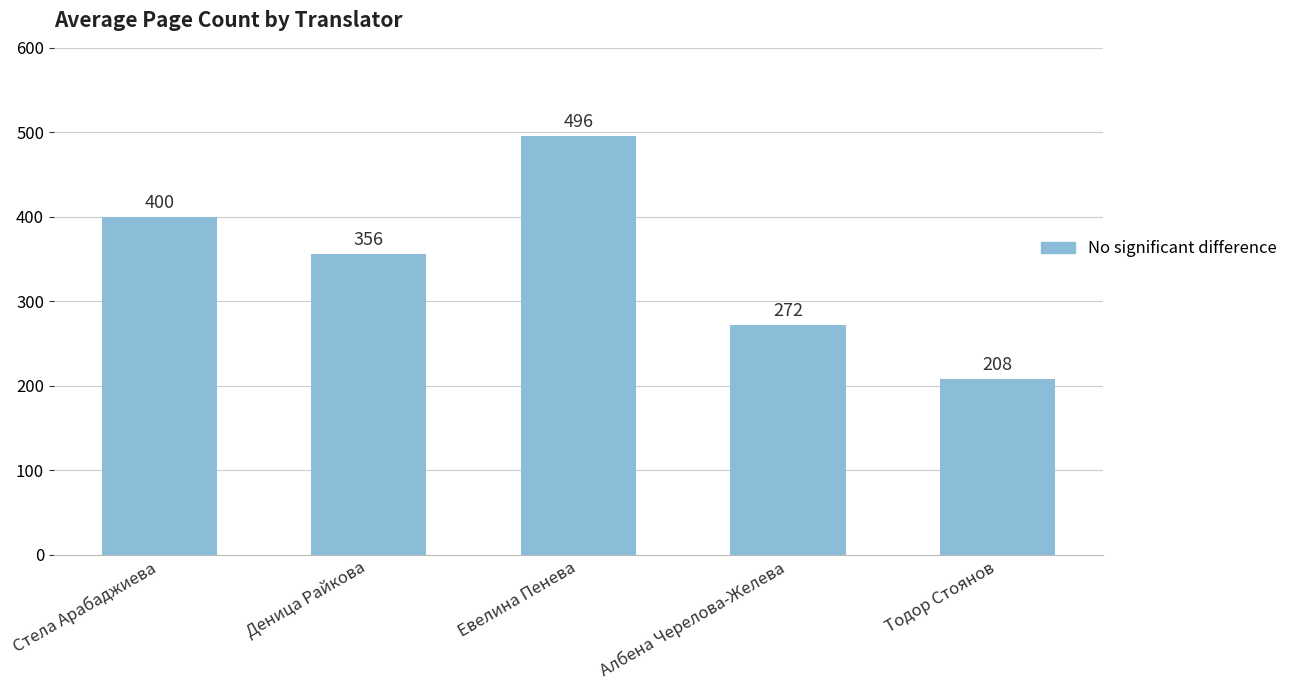

The value at Деница Райкова is 356. True or false?

True